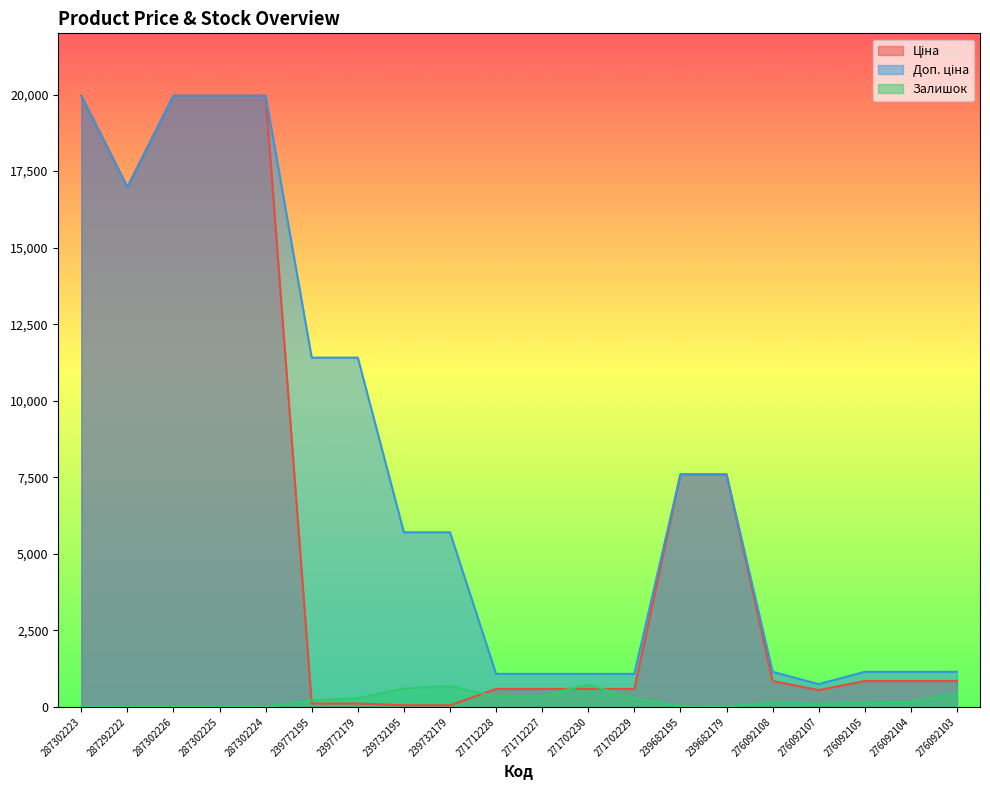

What is the label of the 2nd point from the left?

287292222